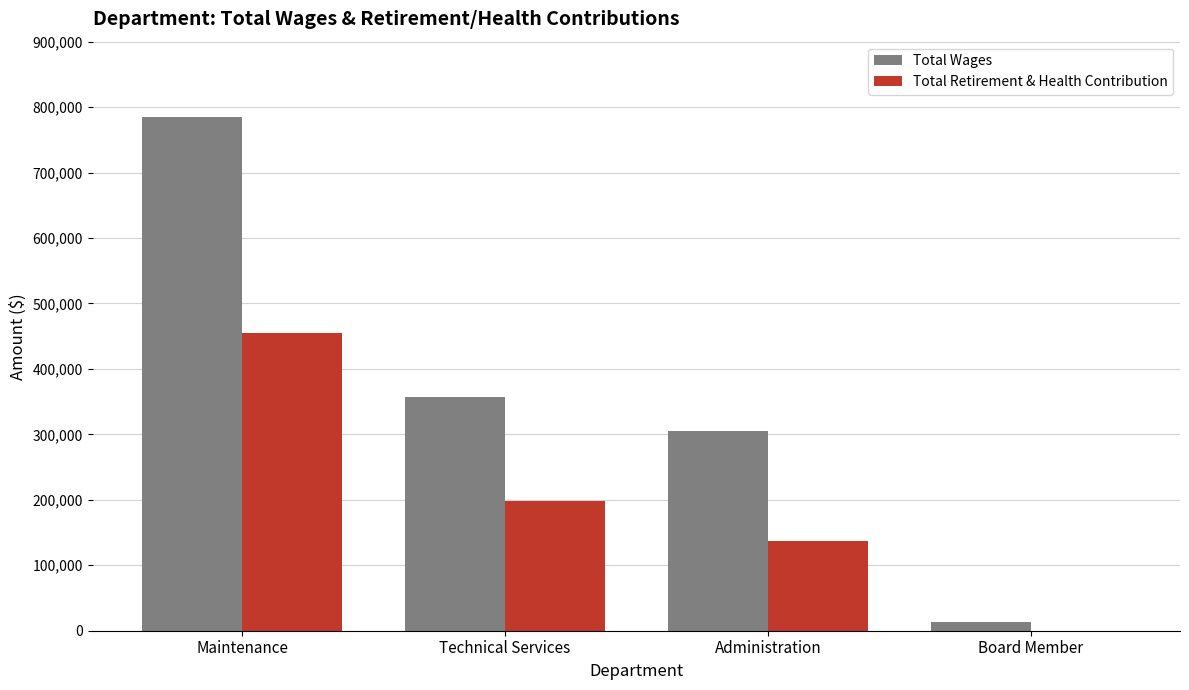

Reading right to left, extract all data points from this chart.

Total Wages: Board Member=13200	Administration=305099	Technical Services=356870	Maintenance=785623
Total Retirement & Health Contribution: Board Member=0	Administration=137765	Technical Services=198293	Maintenance=455168